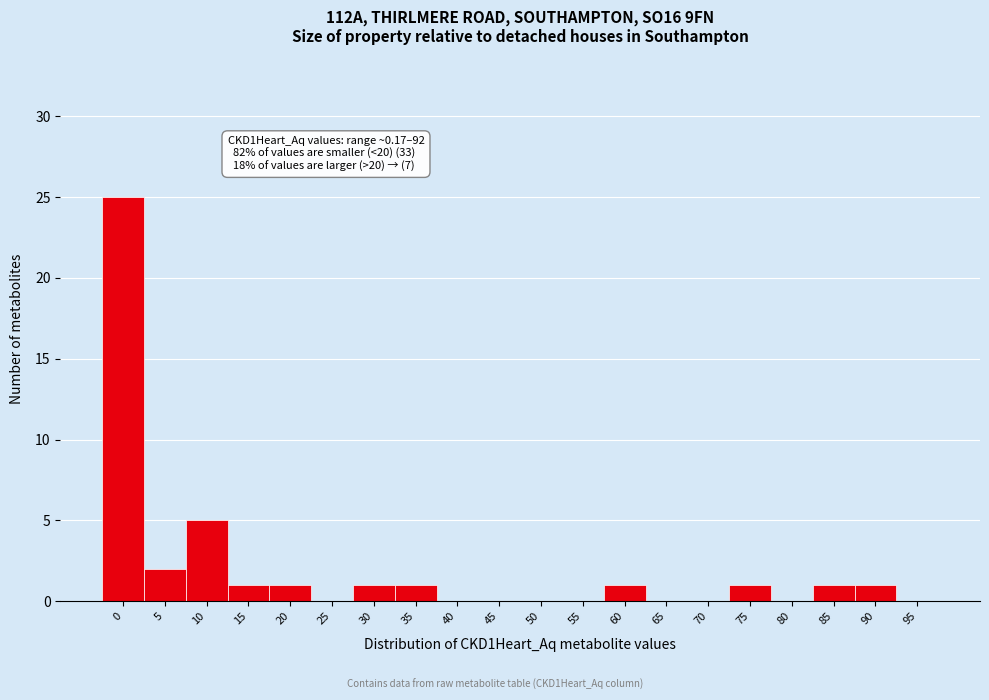

Reading left to right, what are all the values shown in this chart?

0=25	5=2	10=5	15=1	20=1	25=0	30=1	35=1	40=0	45=0	50=0	55=0	60=1	65=0	70=0	75=1	80=0	85=1	90=1	95=0